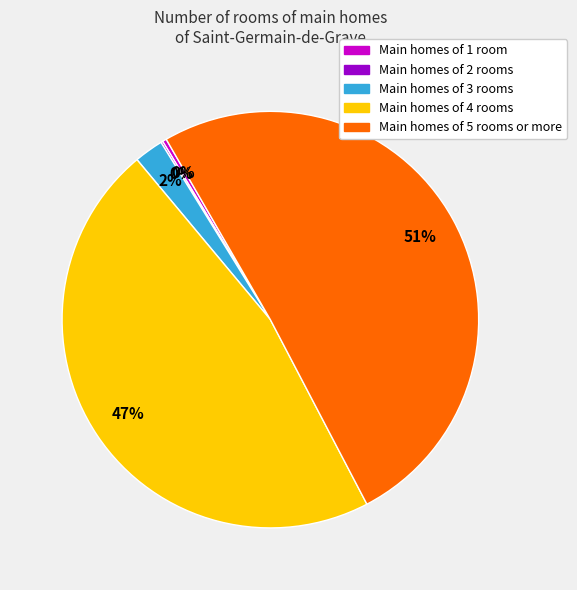

Does any single category account for the majority?

Yes